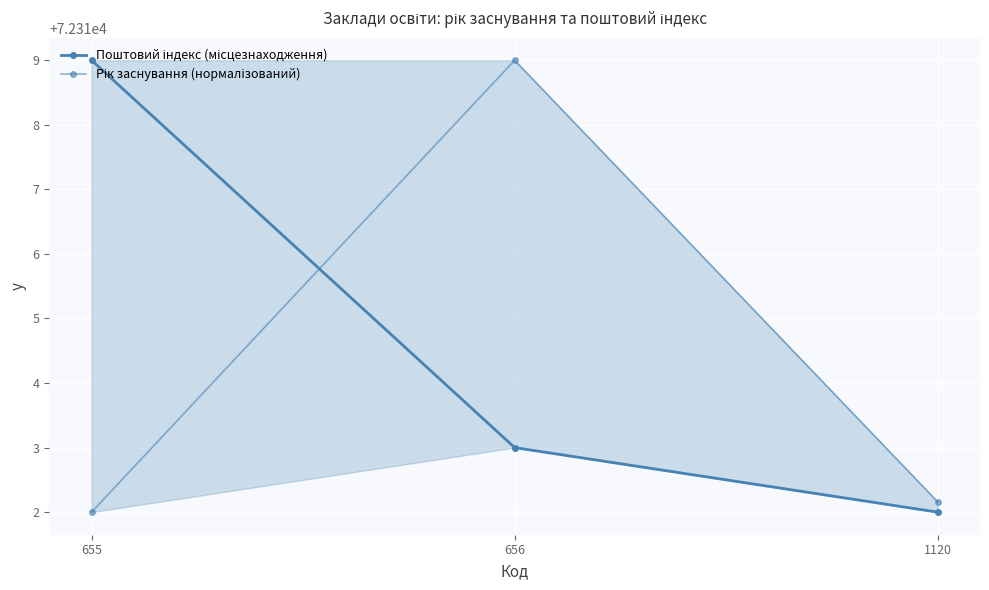

The Рік заснування (нормалізований) series shows 72312.2 at 1120. True or false?

True